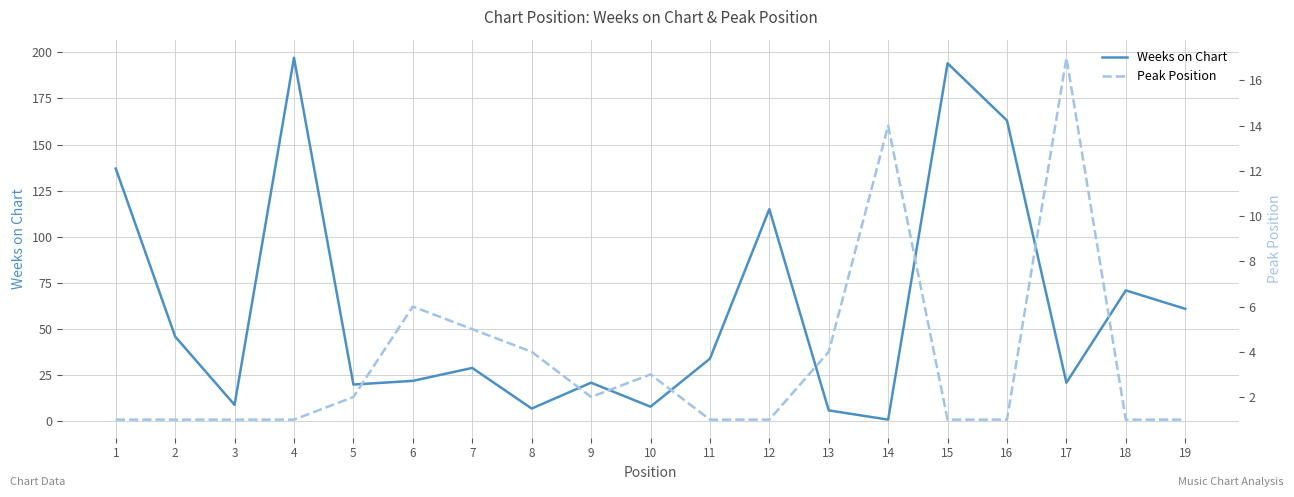

At which label is Peak Position closest to 9?

6